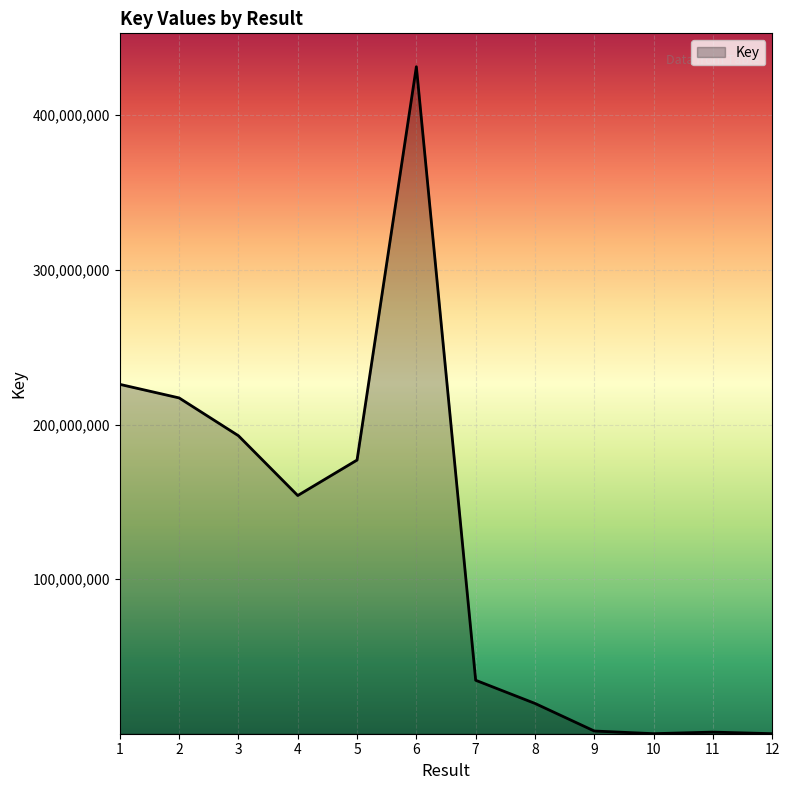

True or false: the data shows 225961336 at 1.

True